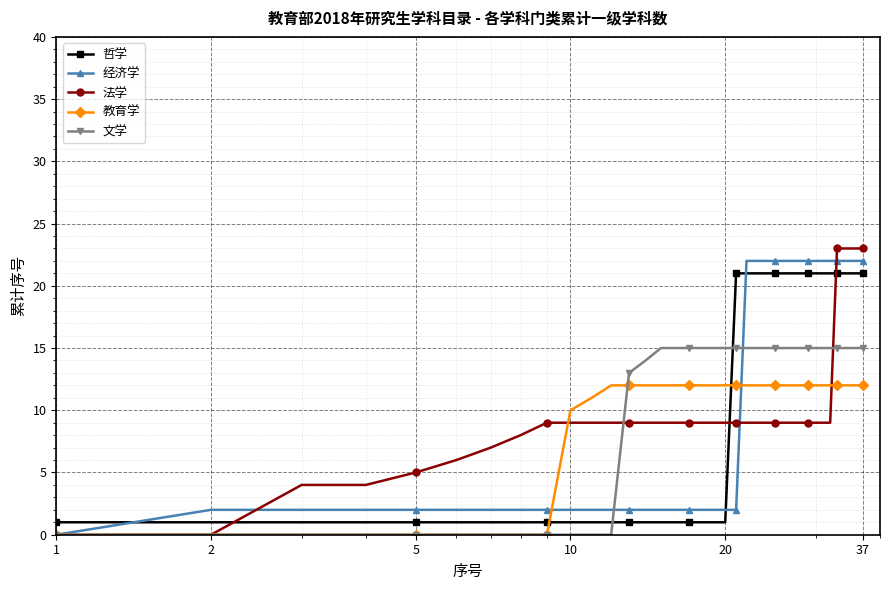

What is the maximum value for 经济学?

22